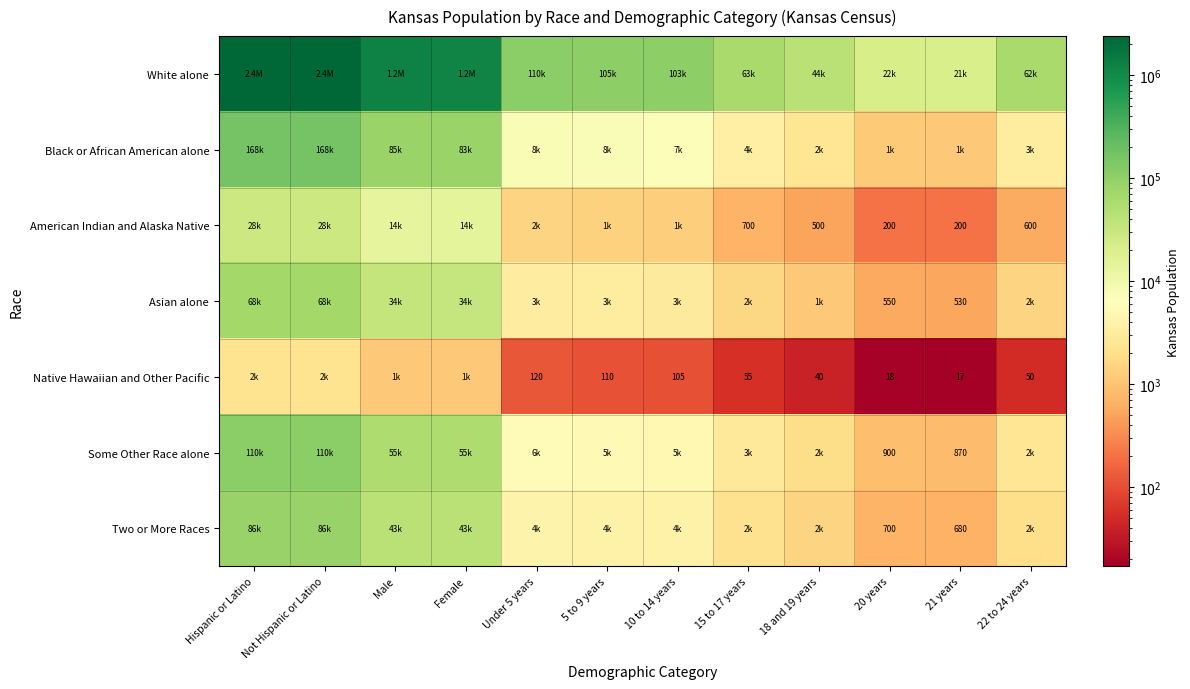

The Native Hawaiian and Other Pacific series shows 87 at 22 to 24 years. True or false?

False